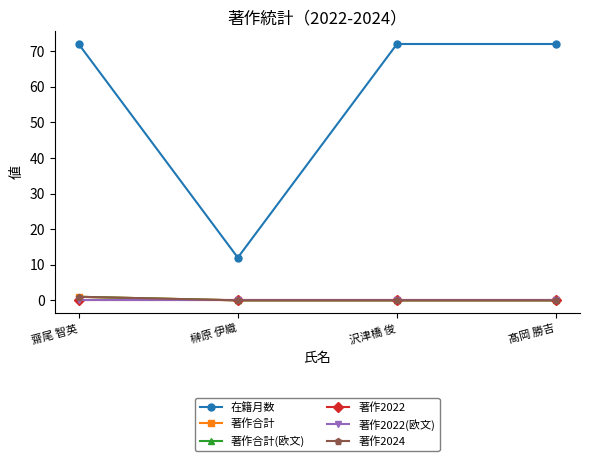

Which series has the largest total across all categories?

在籍月数